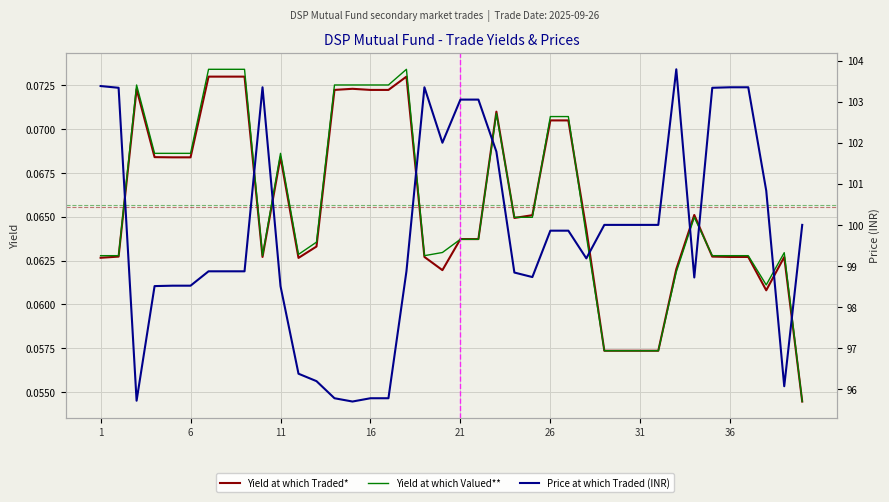

Is it true that Yield at which Traded* equals 0.1 at 36?

True